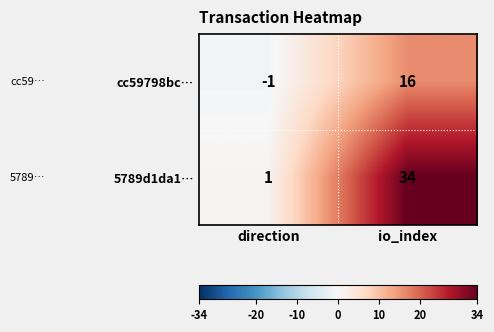

What is the maximum value shown in the chart?

34